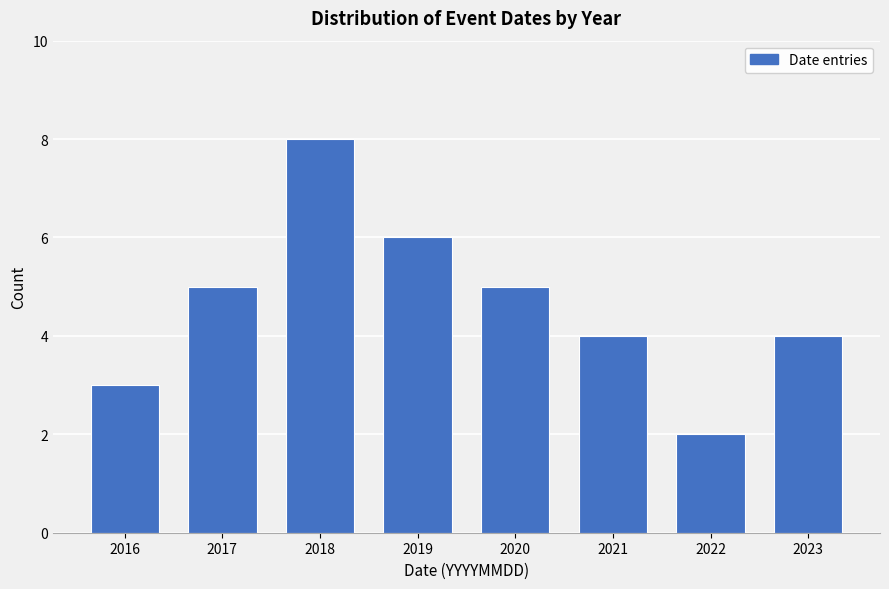

Reading left to right, what are all the values shown in this chart?

2016=3	2017=5	2018=8	2019=6	2020=5	2021=4	2022=2	2023=4